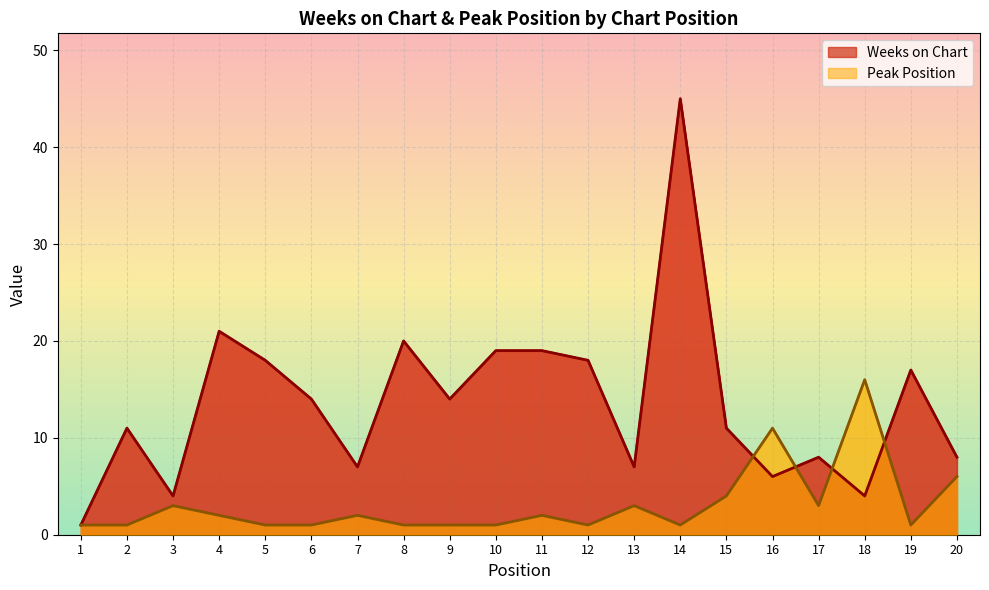

Which series has the largest range (max minus min)?

Weeks on Chart